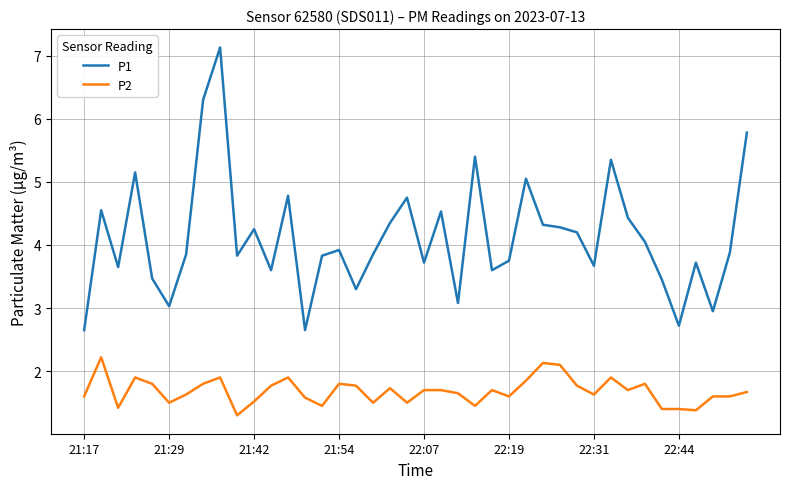

Which series has the largest total across all categories?

P1